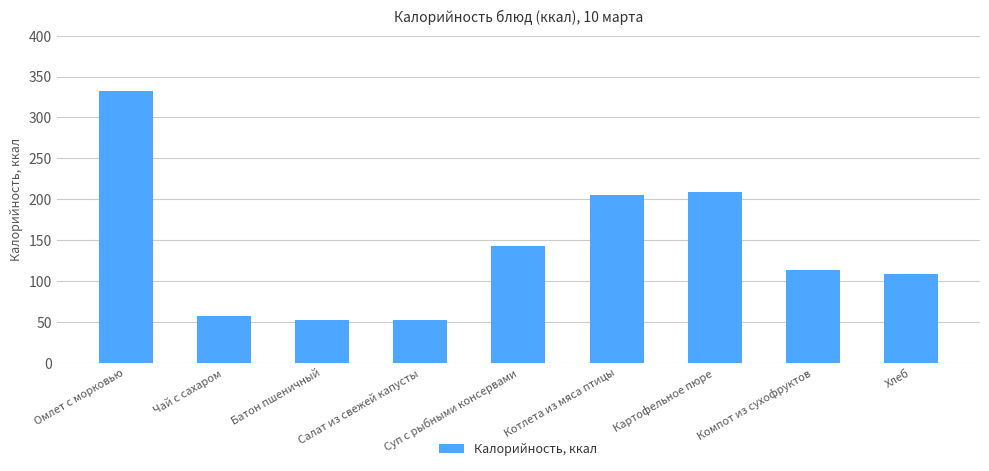

What is the ratio of the value at Чай с сахаром to the value at Хлеб?

0.5